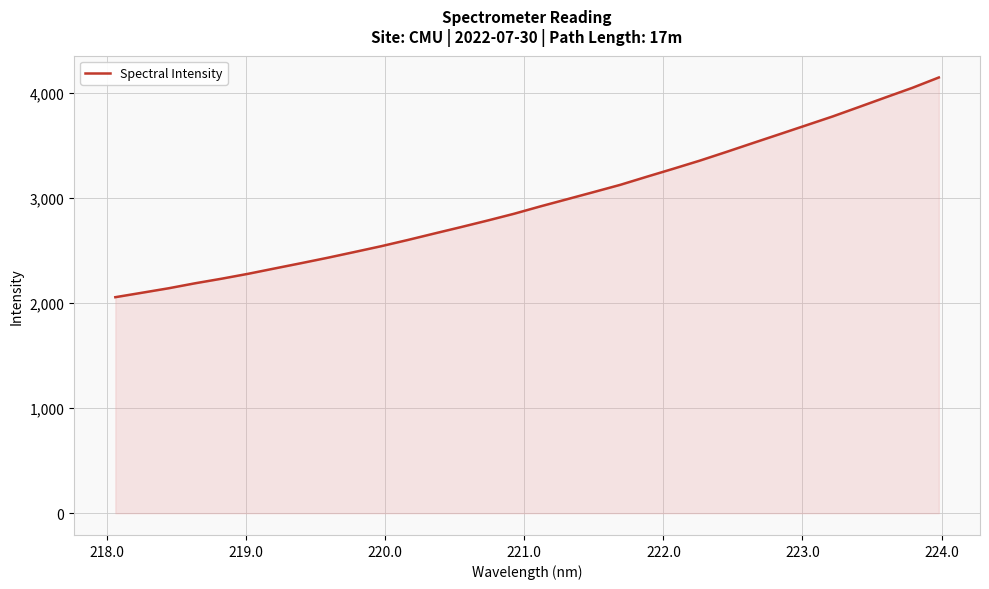

What is the greatest value displayed?

4146.9